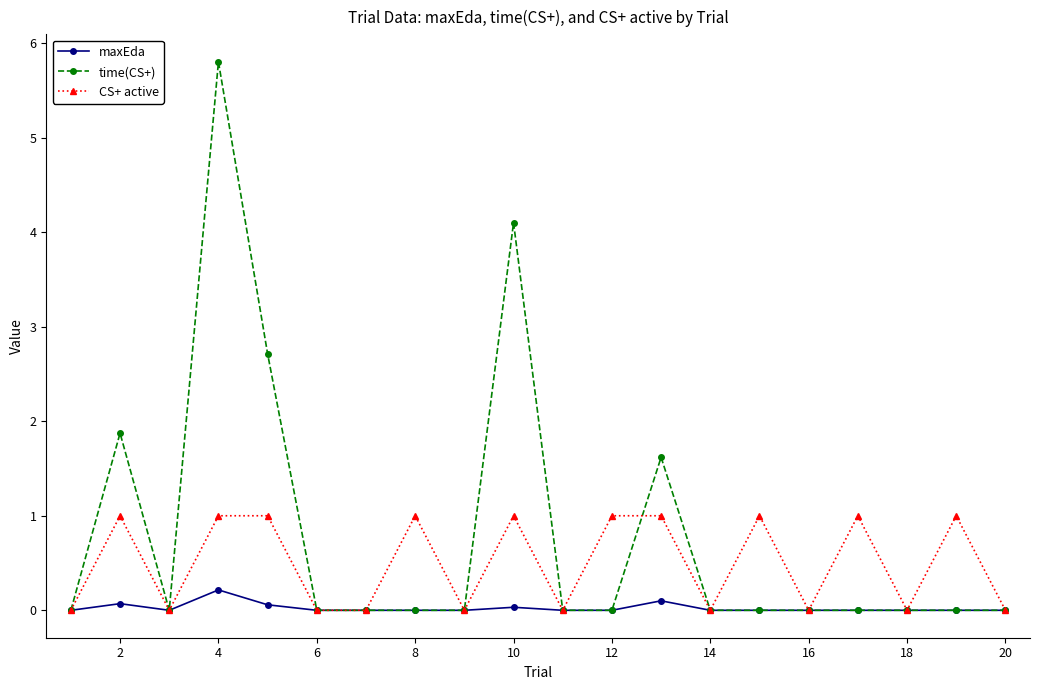

Which series has the largest range (max minus min)?

time(CS+)